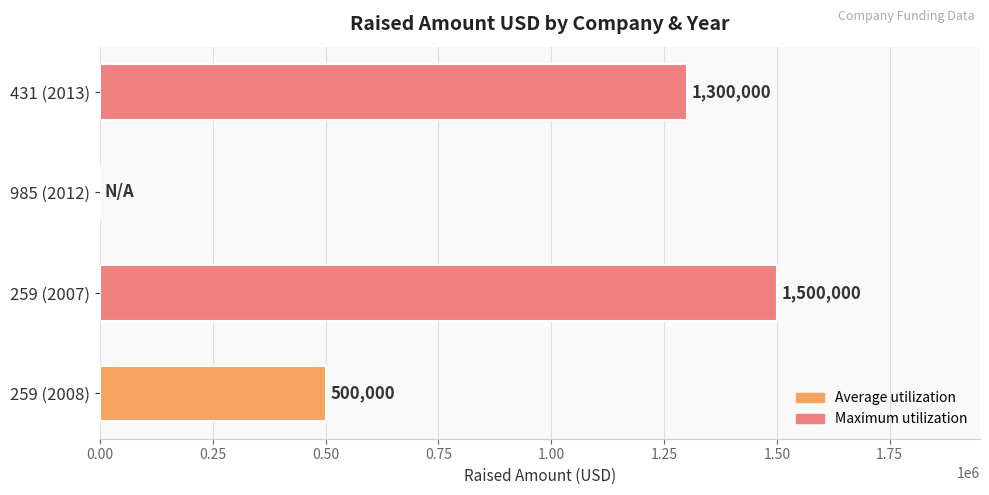

Where does the data first go above 1300000?

259 (2007)